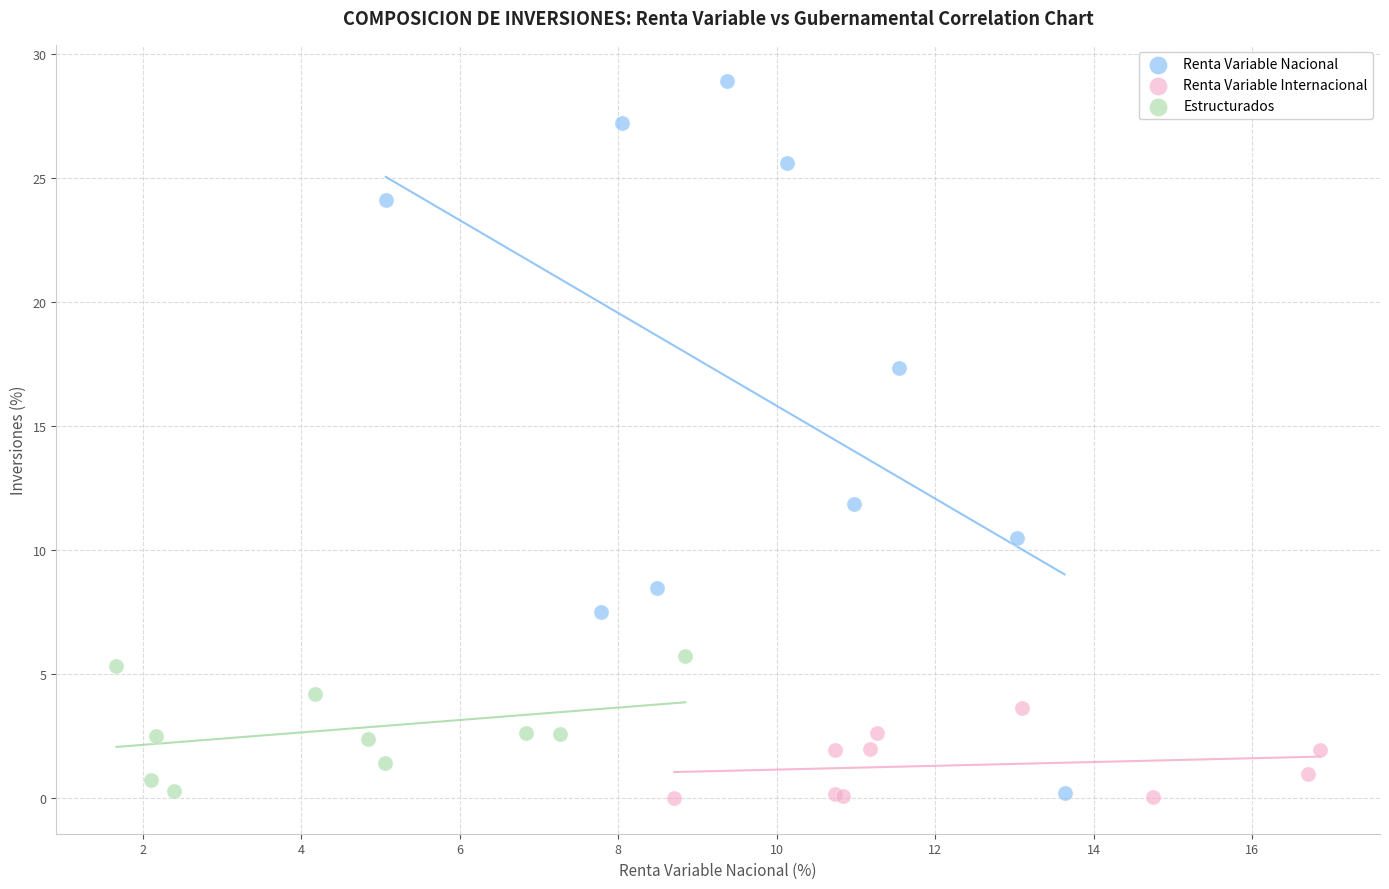

Which series has the largest Y range (max minus min)?

Renta Variable Nacional